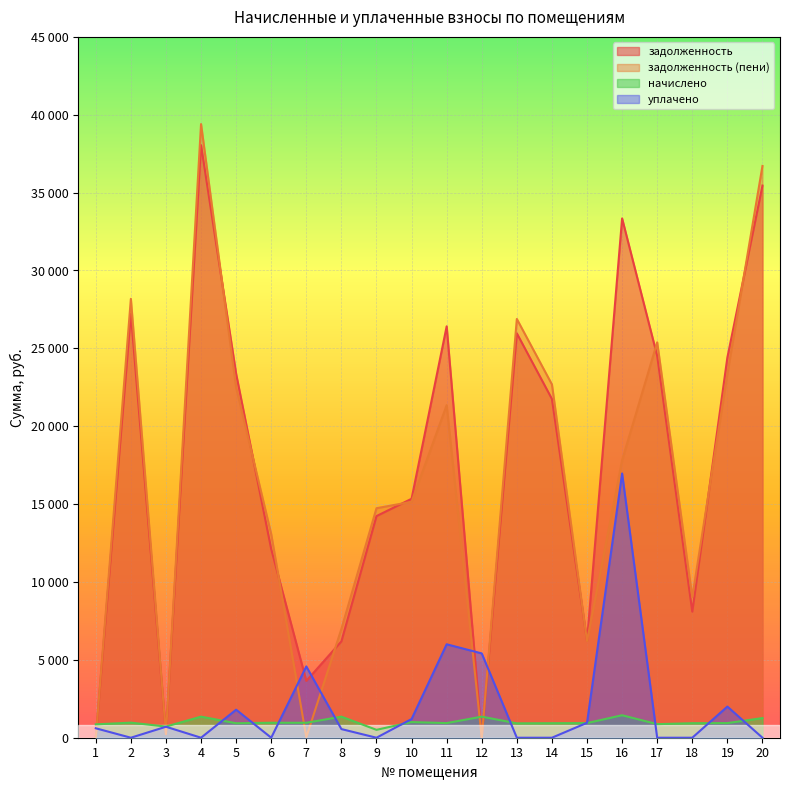

How many positive values does the задолженность (пени) series have?

18